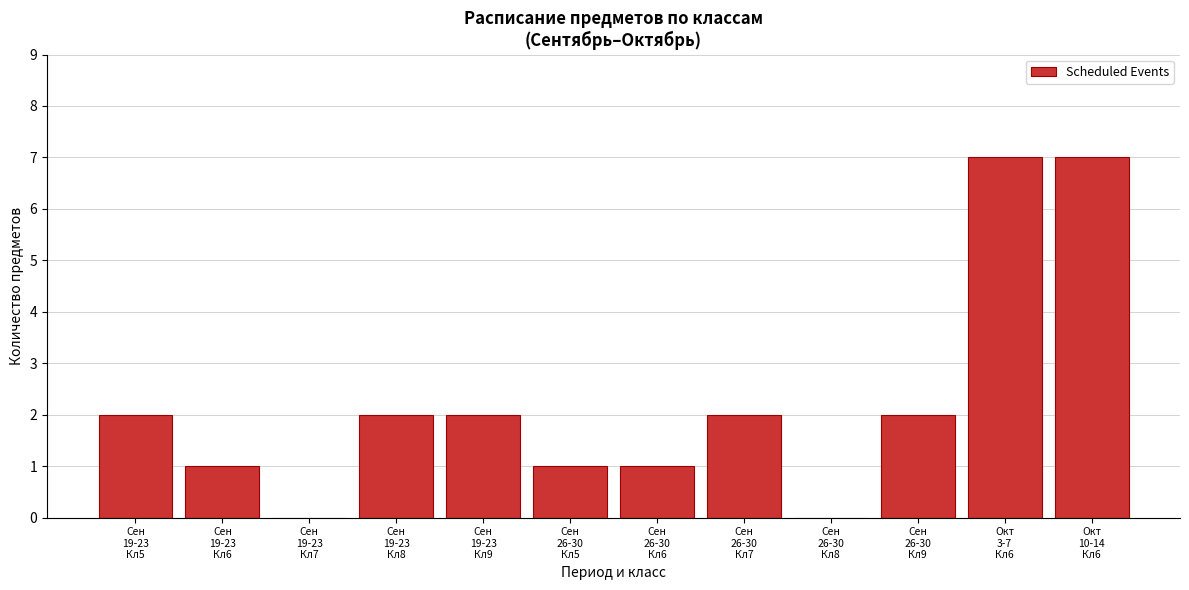

What is the maximum value shown in the chart?

7